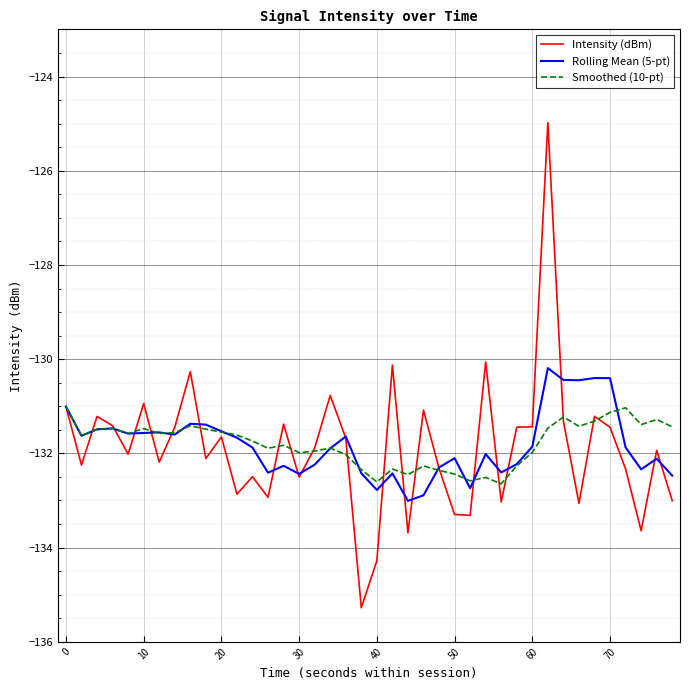

Which series has the largest range (max minus min)?

Intensity (dBm)